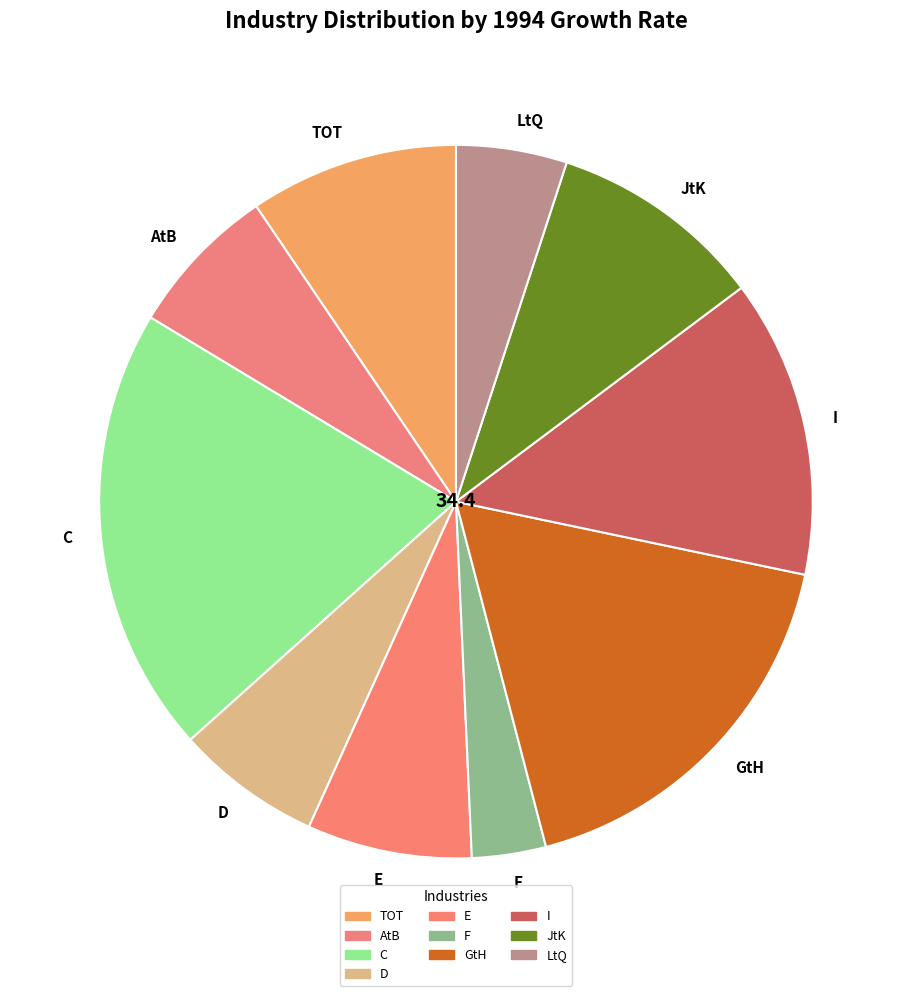

What is the ratio of the value at AtB to the value at F?

2.1